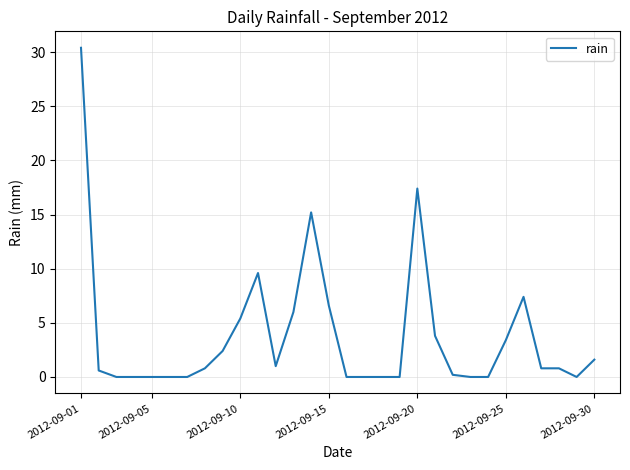

What is the difference between the maximum and minimum values?

30.4